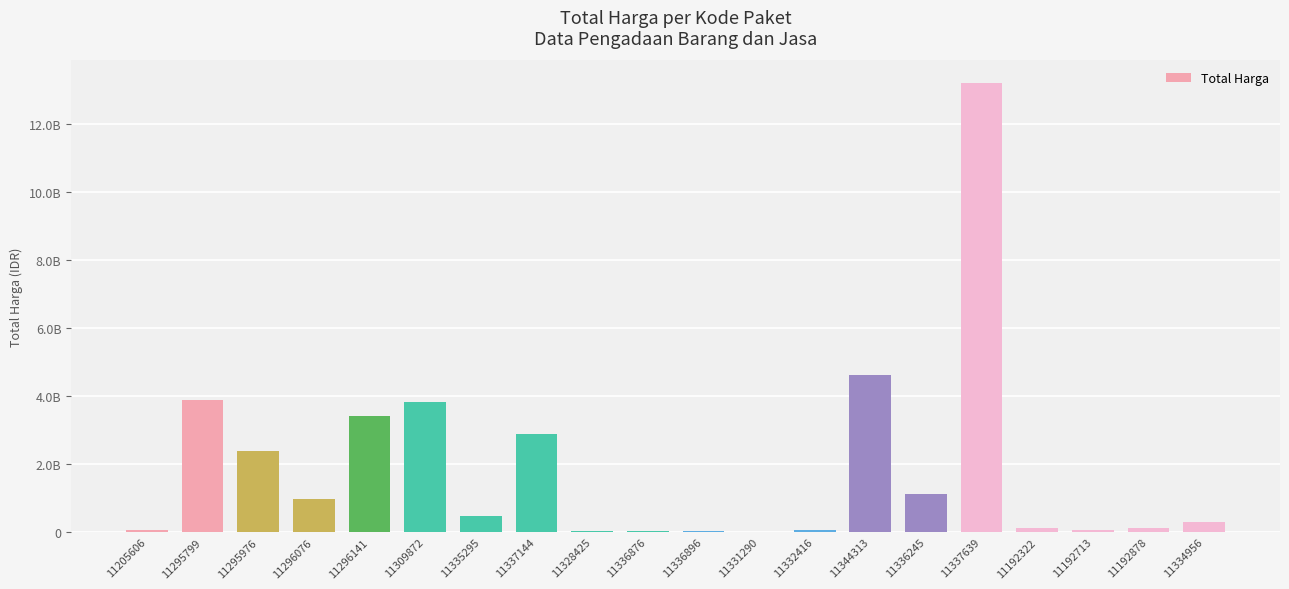

The chart shows a value of 8550000 at 11331290. True or false?

True